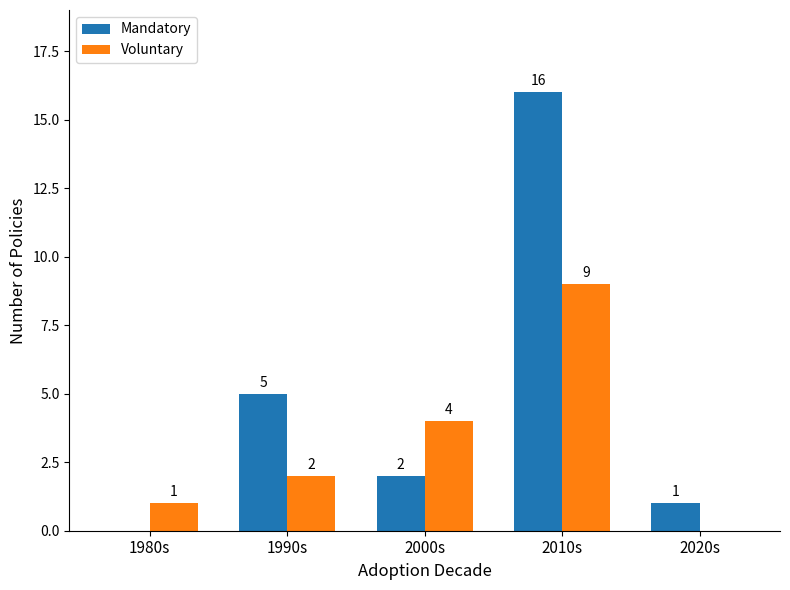

What is the maximum value for Voluntary?

9